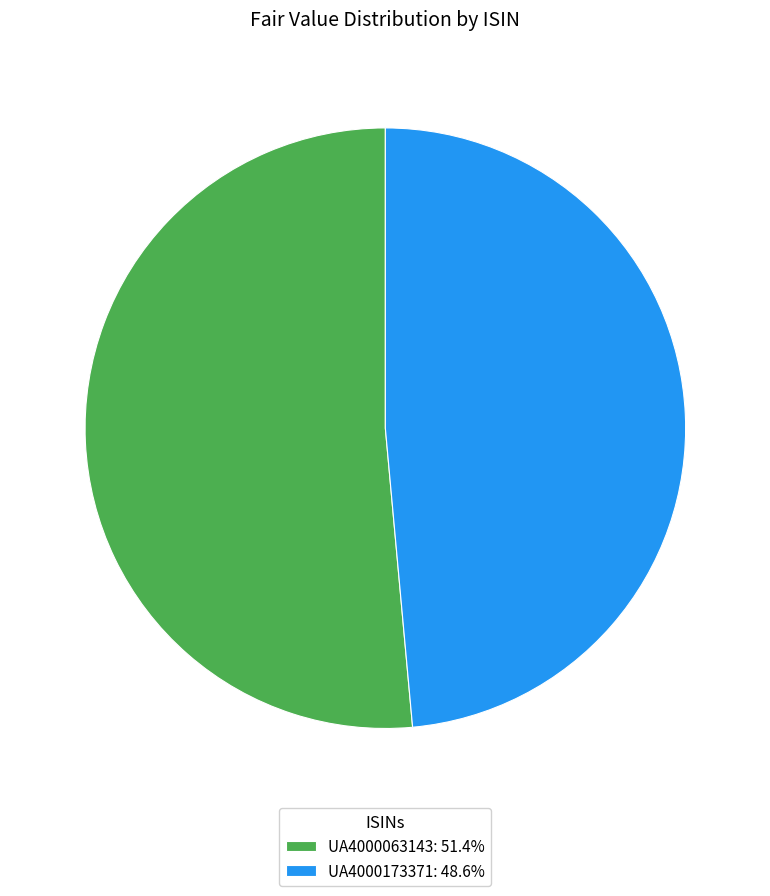

Is UA4000063143: 51.4% the majority of the pie?

Yes